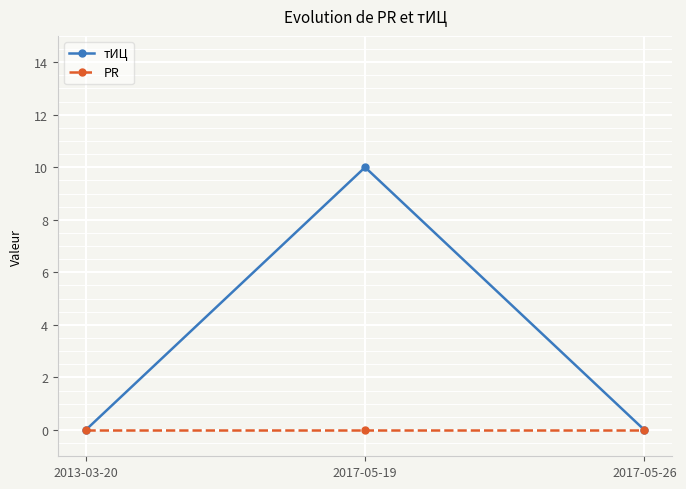

Is it true that тИЦ equals 3 at 2017-05-26?

False